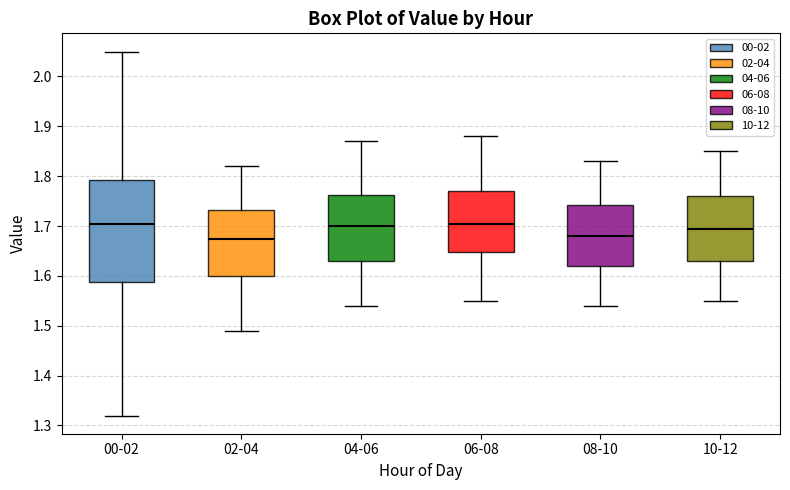

Reading left to right, transcribe this box plot: for each box, give where its median line is, the range the box spans, and where its two whiskers end, as read against the y-axis. The values are not printed on the chart, so give them approximately, as read against the axis.

00-02: median 1.71, box 1.59 to 1.79, whiskers 1.32 to 2.05
02-04: median 1.68, box 1.60 to 1.73, whiskers 1.49 to 1.82
04-06: median 1.70, box 1.63 to 1.76, whiskers 1.54 to 1.87
06-08: median 1.71, box 1.65 to 1.77, whiskers 1.55 to 1.88
08-10: median 1.68, box 1.62 to 1.74, whiskers 1.54 to 1.83
10-12: median 1.70, box 1.63 to 1.76, whiskers 1.55 to 1.85